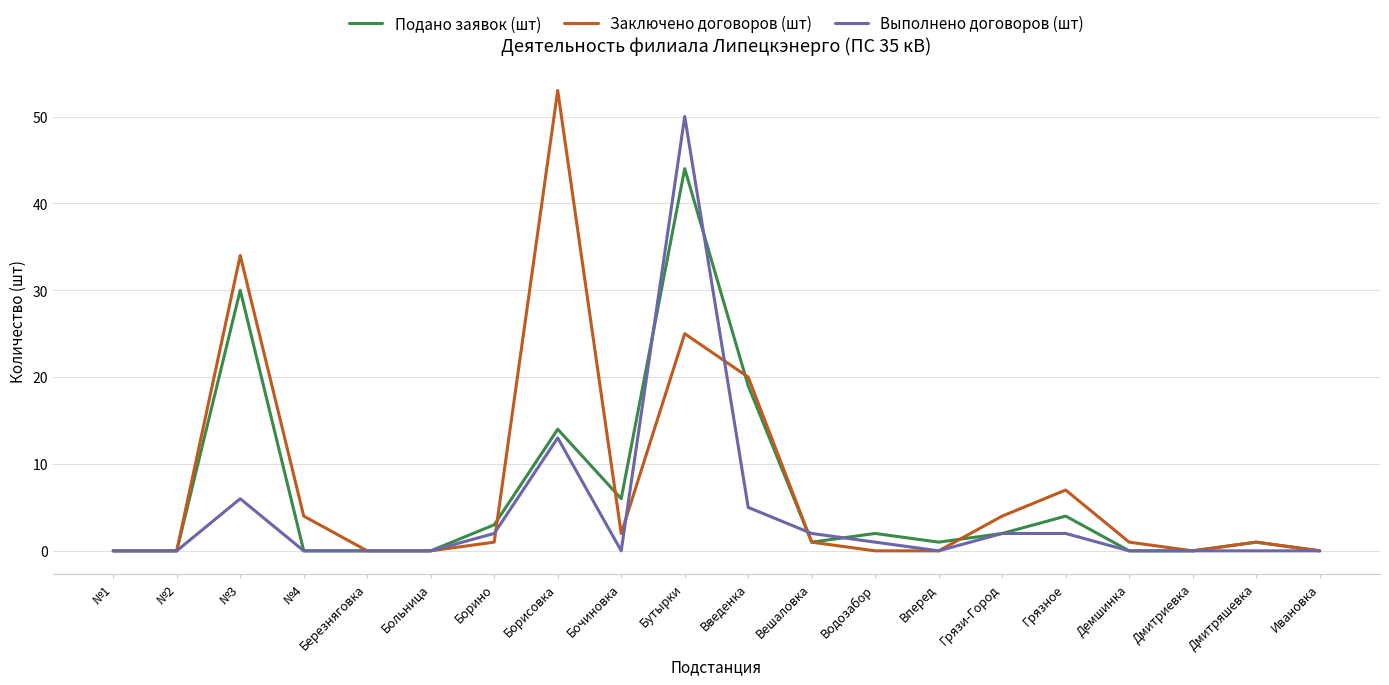

What is the maximum value shown in the chart?

53